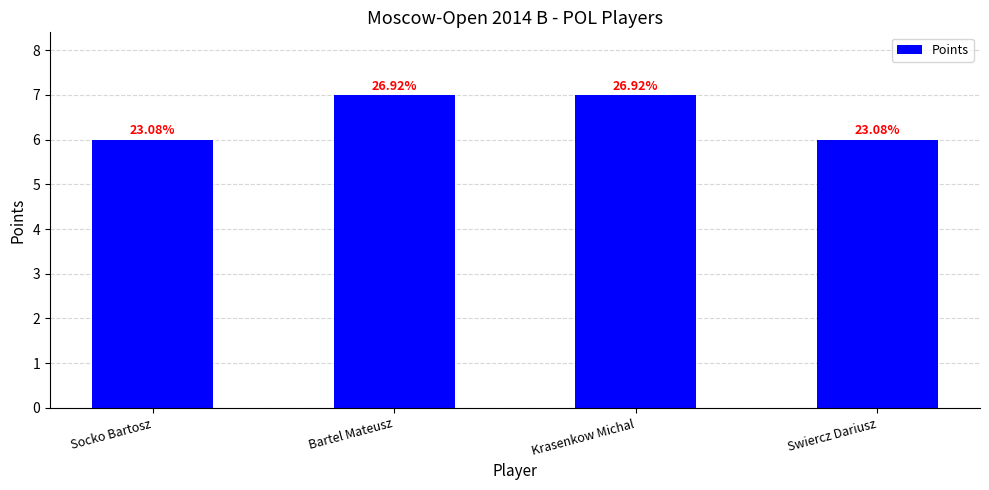

List the labels in order of value, smallest first.

Socko Bartosz, Swiercz Dariusz, Bartel Mateusz, Krasenkow Michal